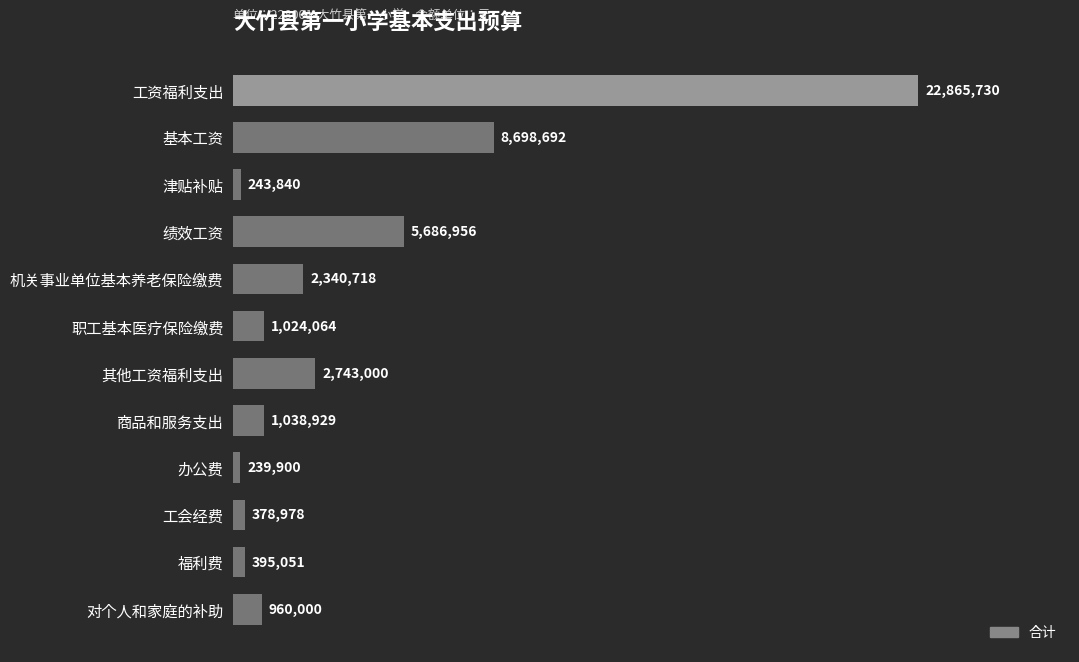

Are the bars grouped side by side (vs. stacked)?

No